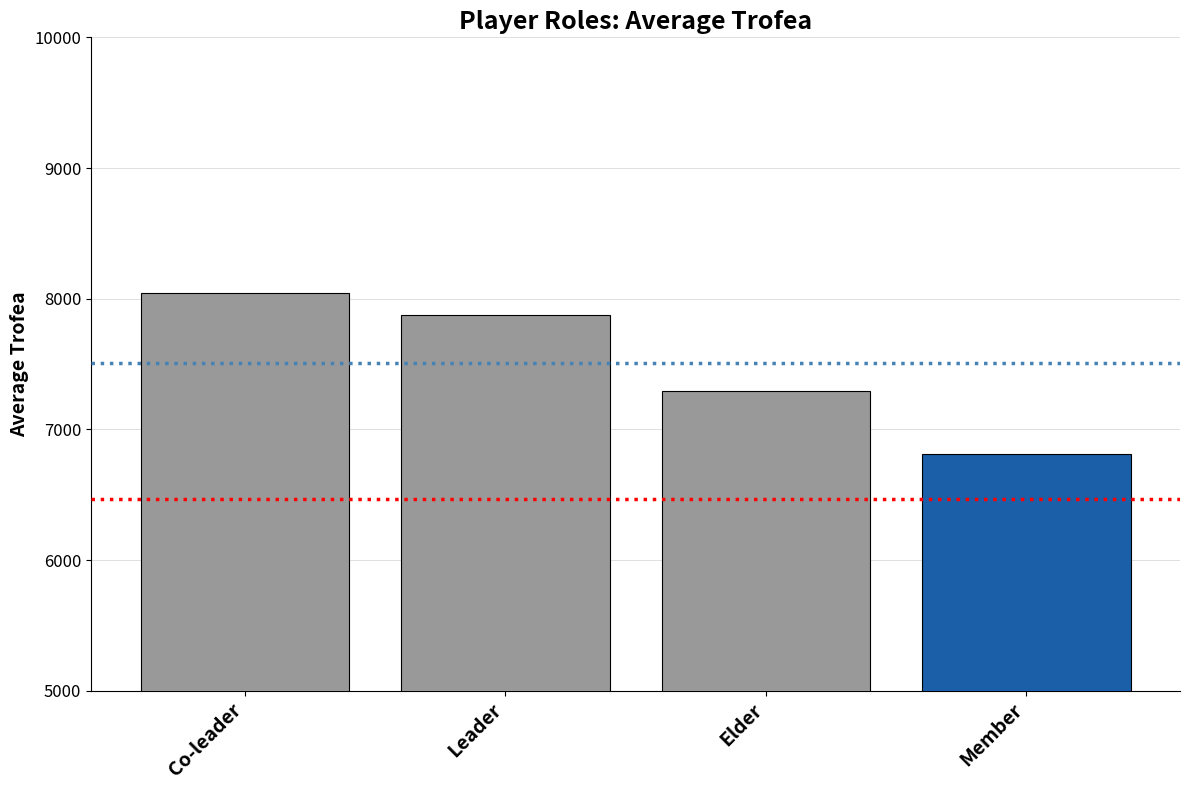

Count the number of data series in this chart.

1